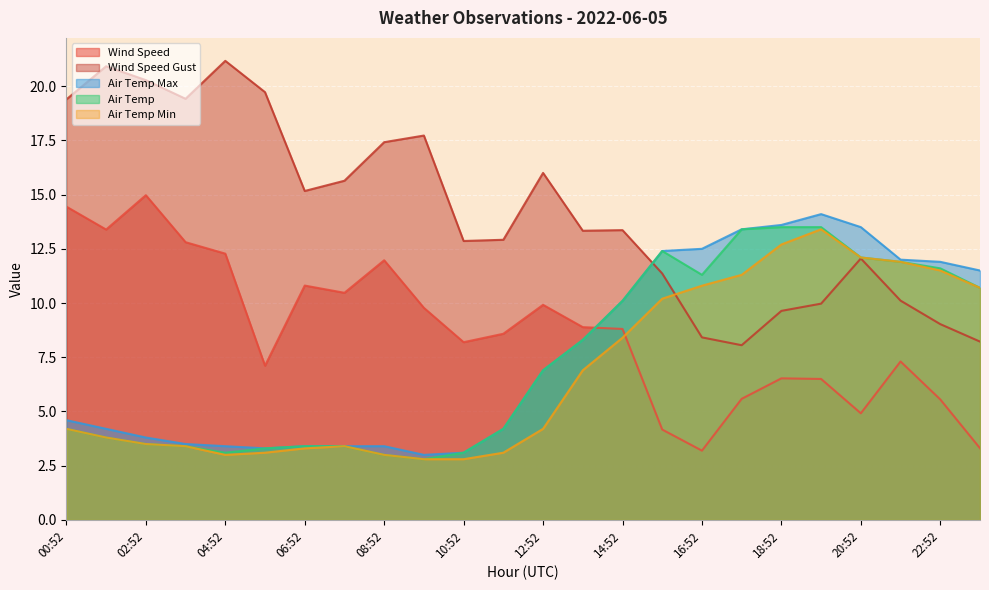

How many data points does each series have?

24